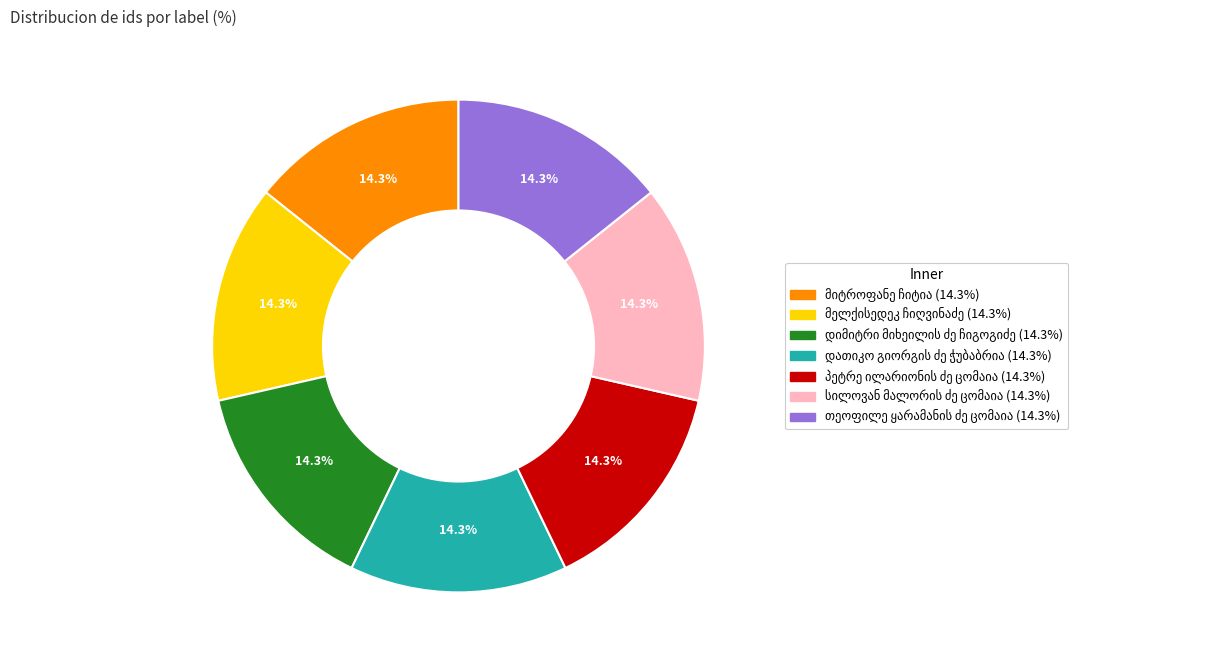

Does any single category account for the majority?

No